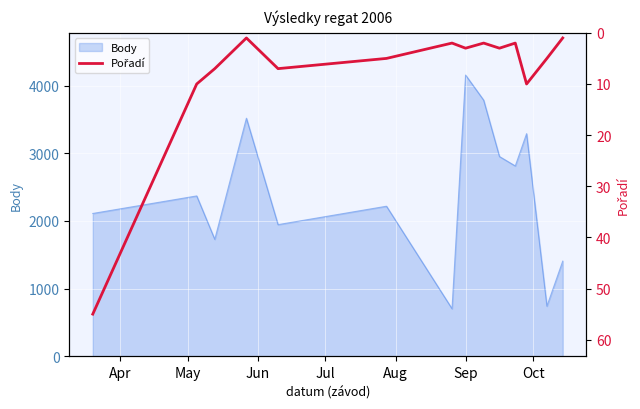

Count the number of categories in the chart.

14